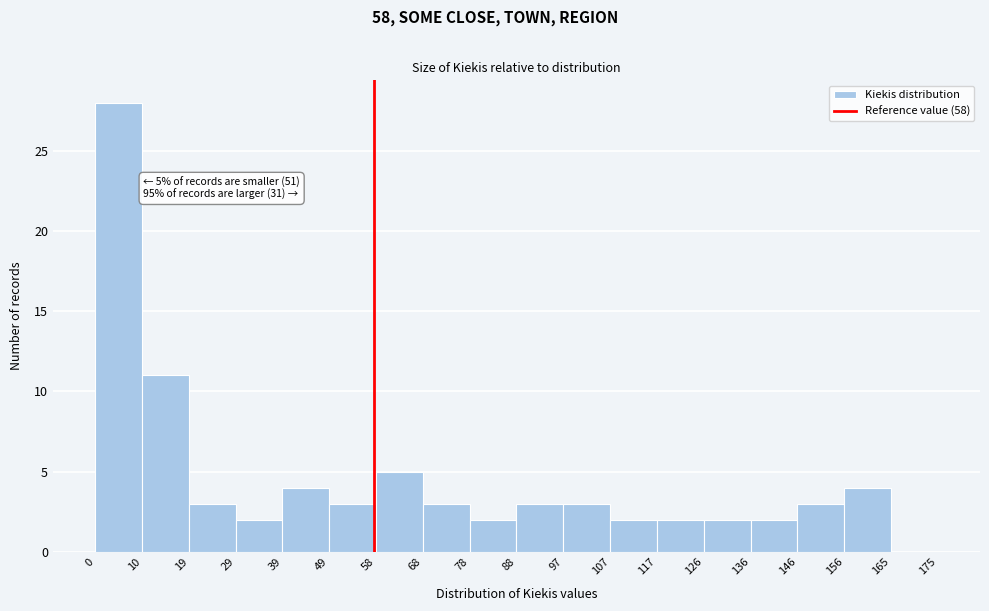

Which range on the x-axis has the tallest bar?

0 to 10